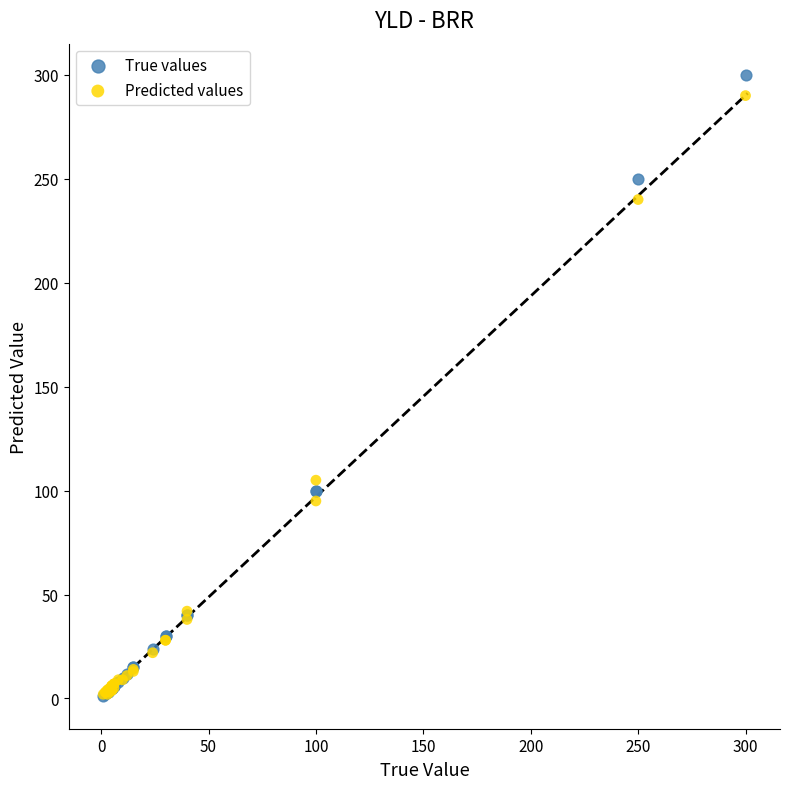

In the Predicted values series, what Y value is closest to 146?

105